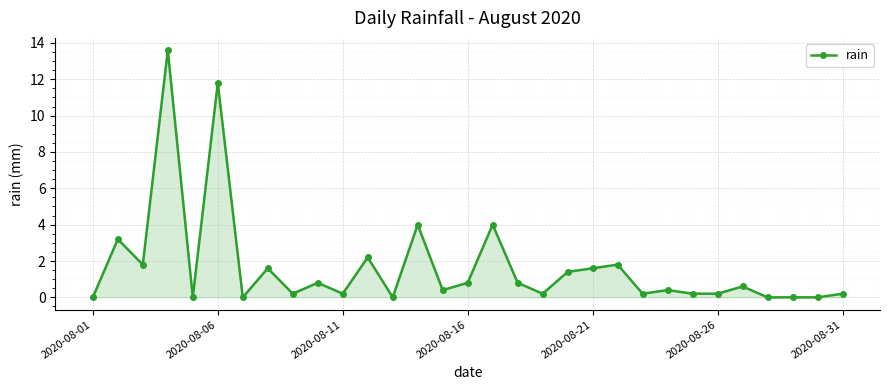

What is the difference between the second highest and minimum values?

11.8